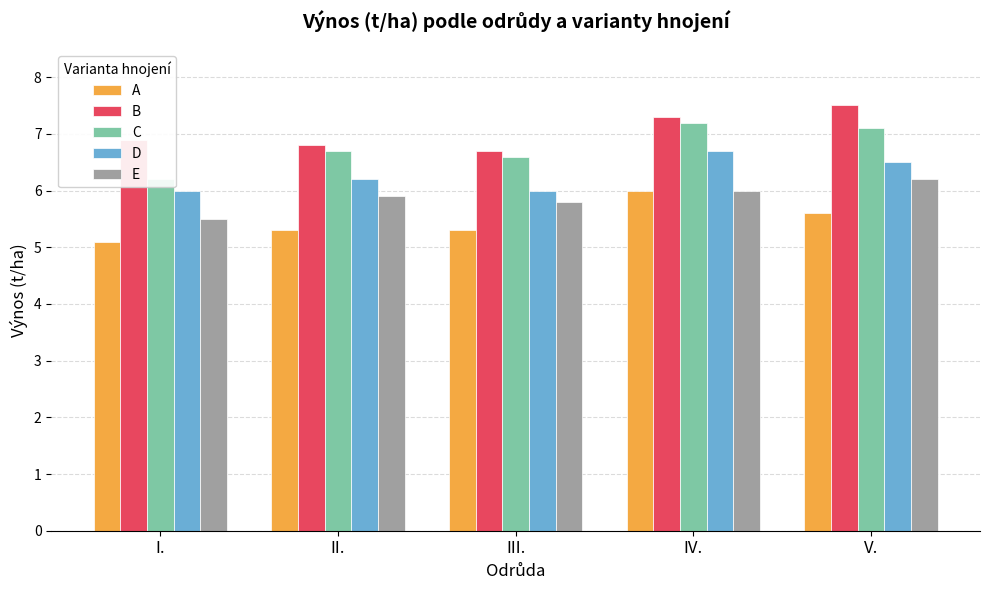

At which category is the sum across all series the highest?

IV.